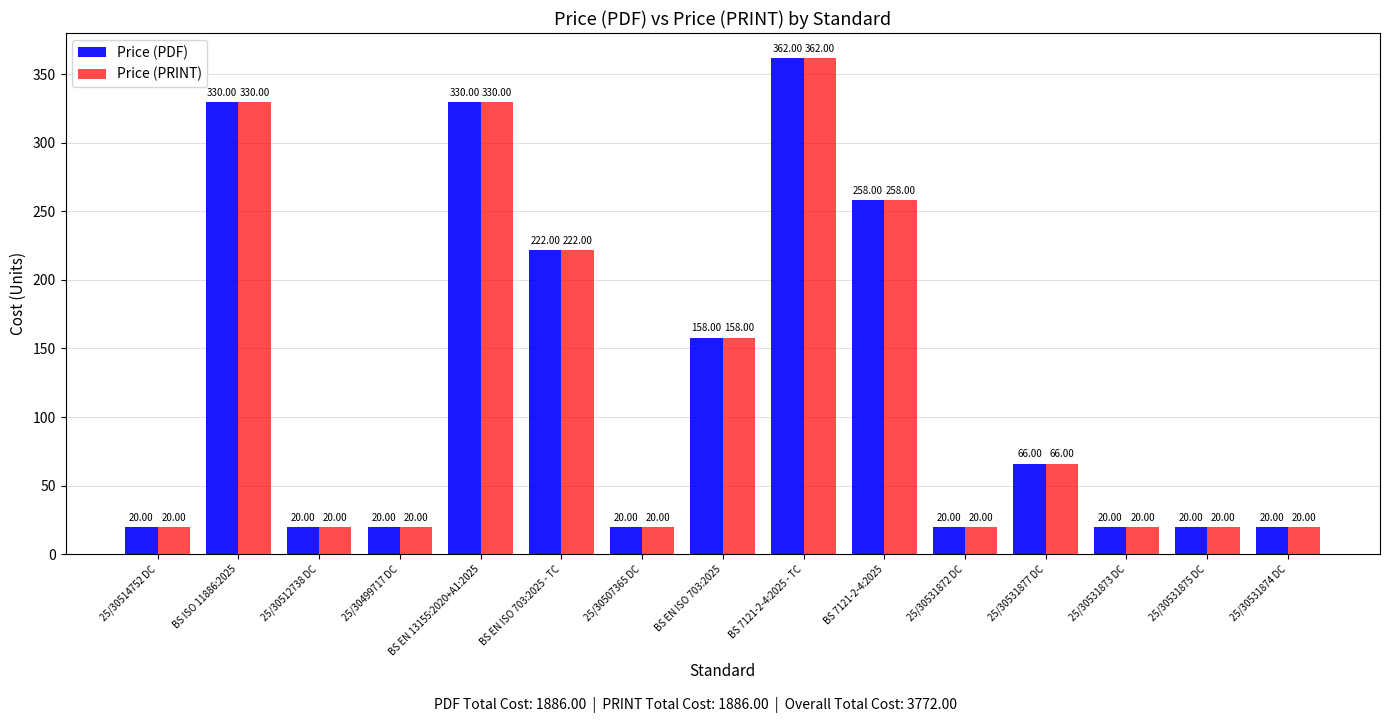

Reading right to left, extract all data points from this chart.

Price (PDF): 20	20	20	66	20	258	362	158	20	222	330	20	20	330	20
Price (PRINT): 20	20	20	66	20	258	362	158	20	222	330	20	20	330	20